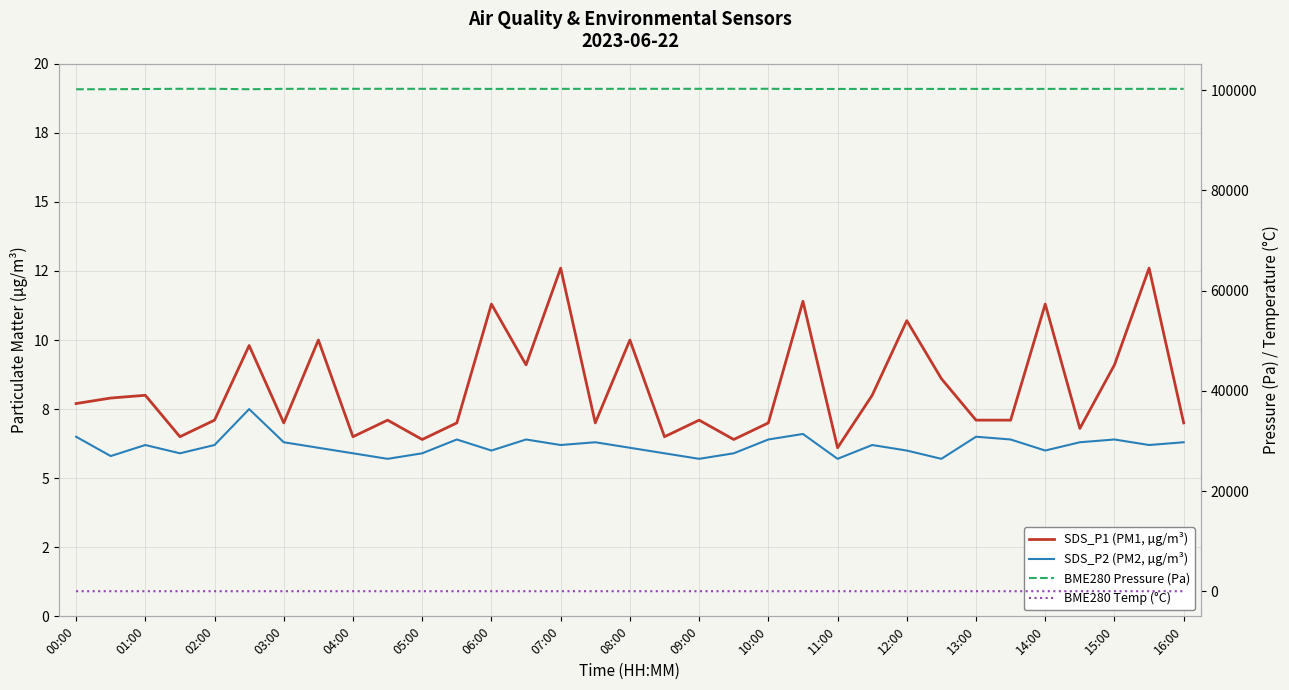

Which category has the lowest value in the BME280 Pressure (Pa) series?

00:00